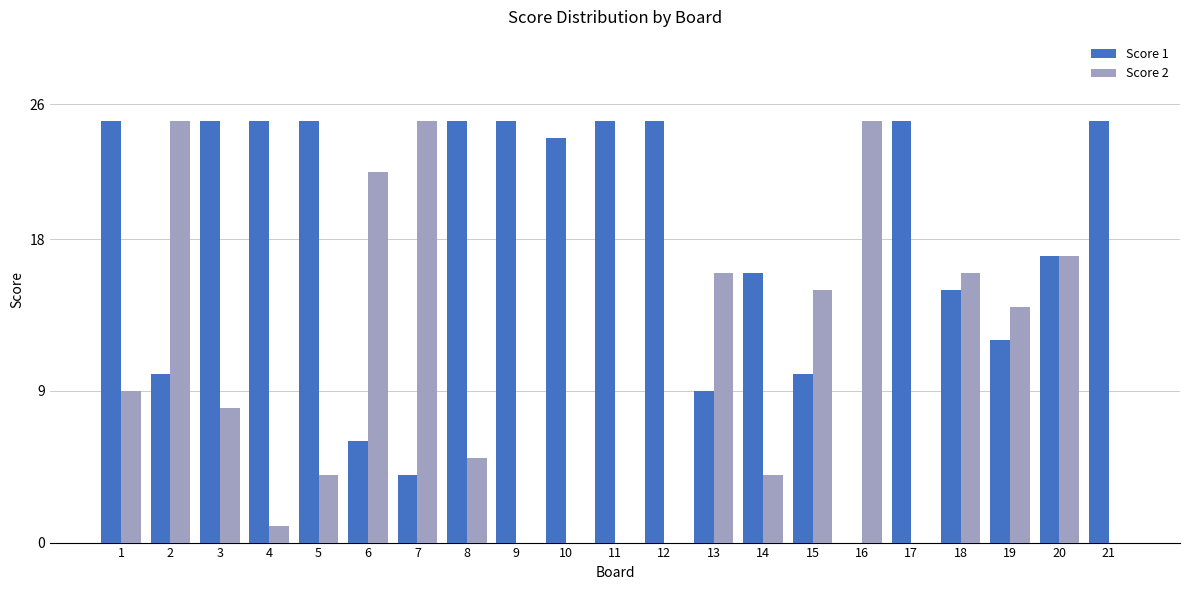

What is the sum of all Score 2 values?

206